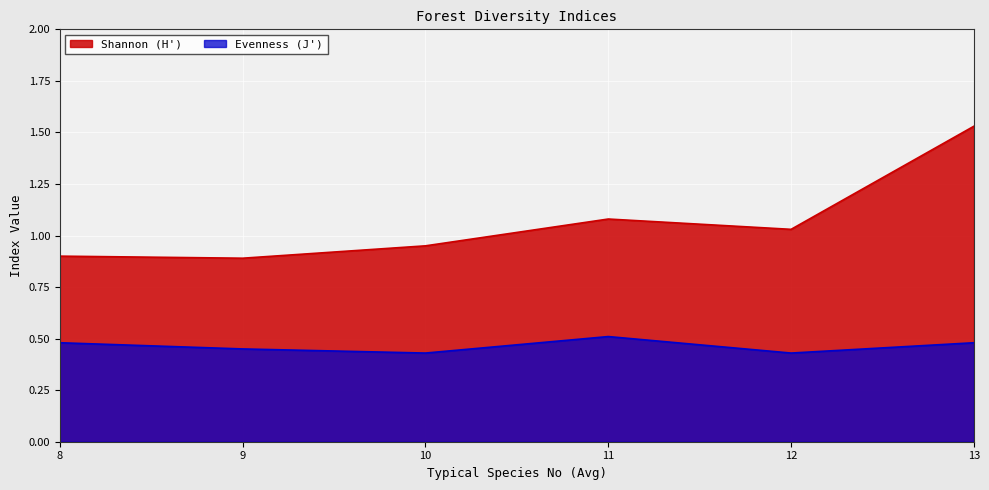

Between 11 and 13, which series saw the biggest shift?

Shannon (H')